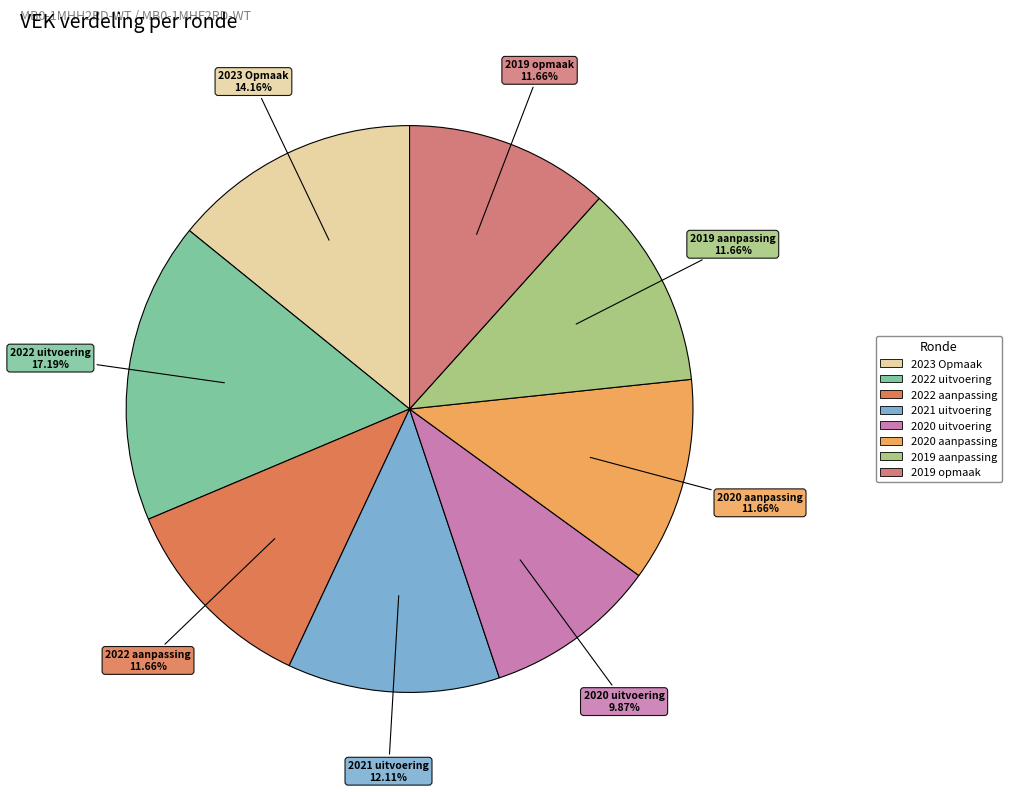

To the nearest percent, what is the average slice percentage?

12%